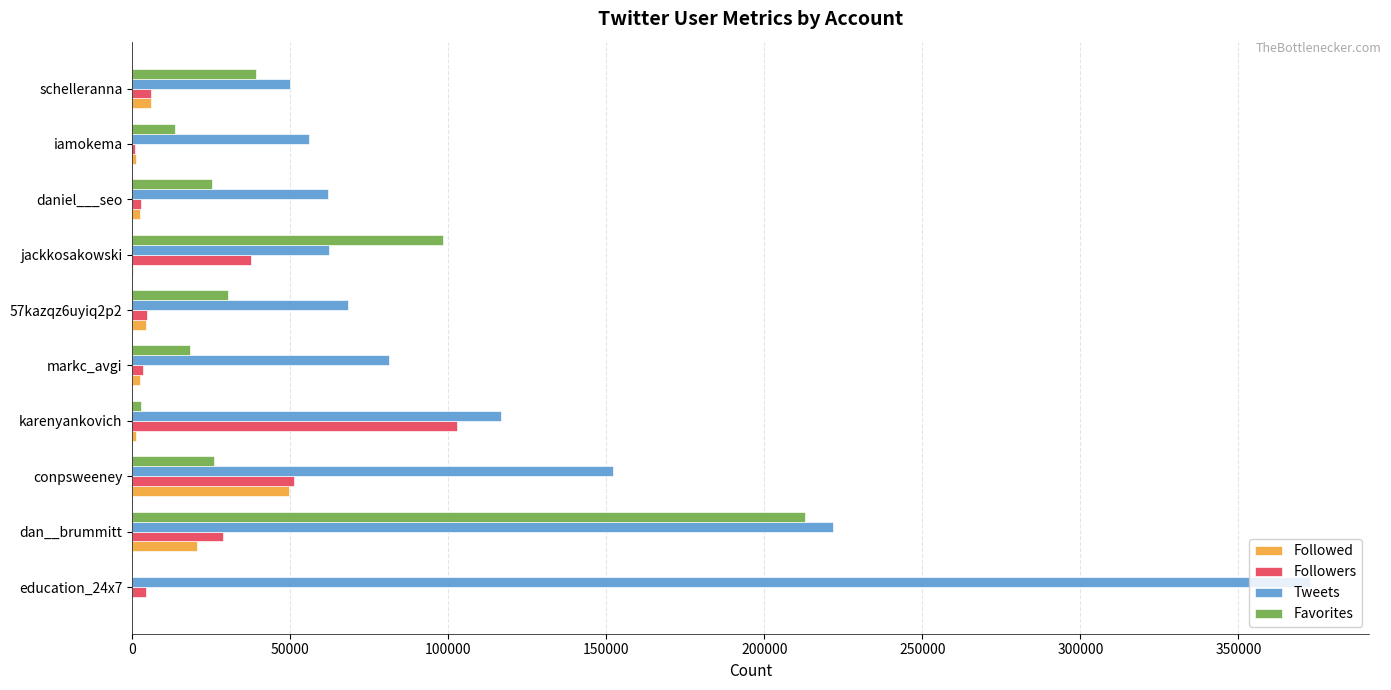

Is it true that Favorites equals 342342 at dan__brummitt?

False